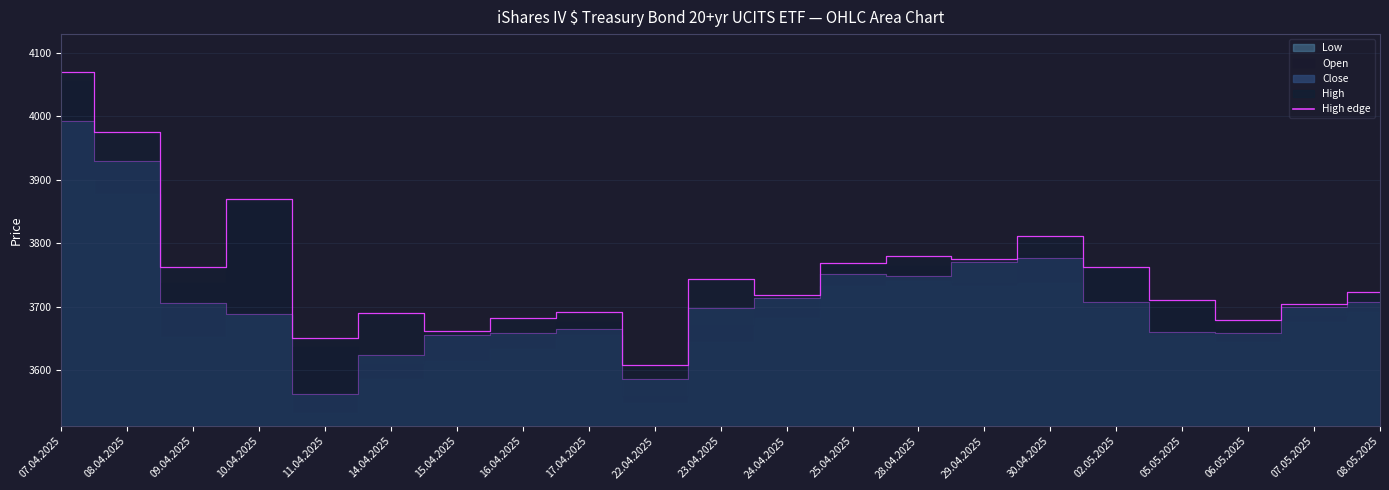

True or false: High edge and Close edge cross at least once.

False